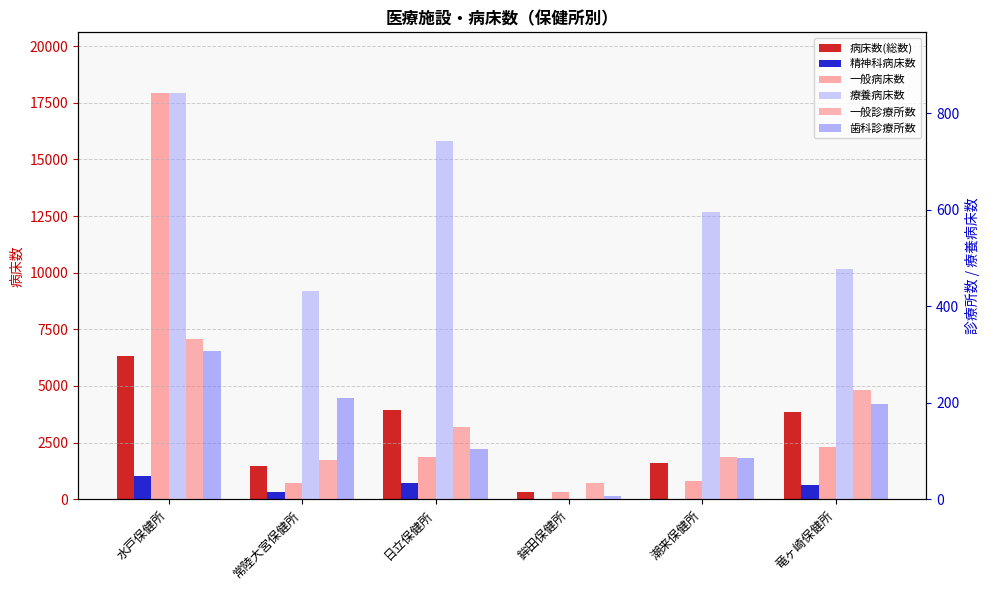

What is the label of the 2nd bar from the left?

常陸大宮保健所